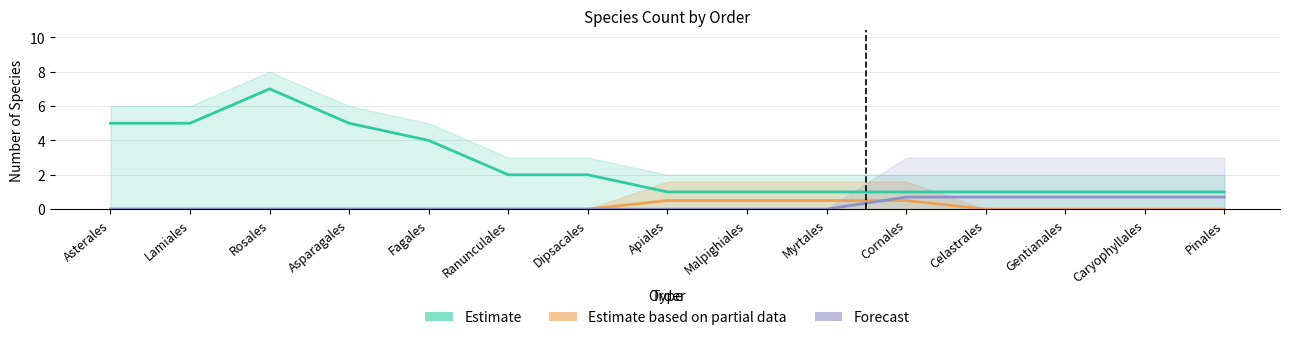

At Myrtales, list the series in order from smallest to largest.

Forecast, Estimate based on partial data, Estimate